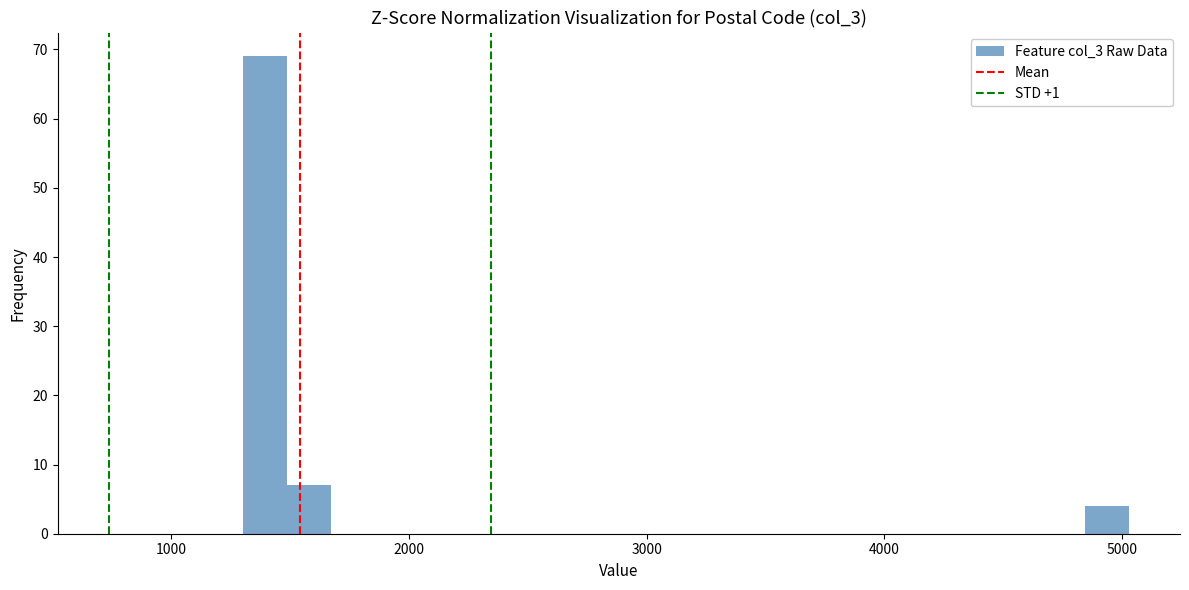

Read against the x-axis, roughly where is the centre of the tallest bar?

1400